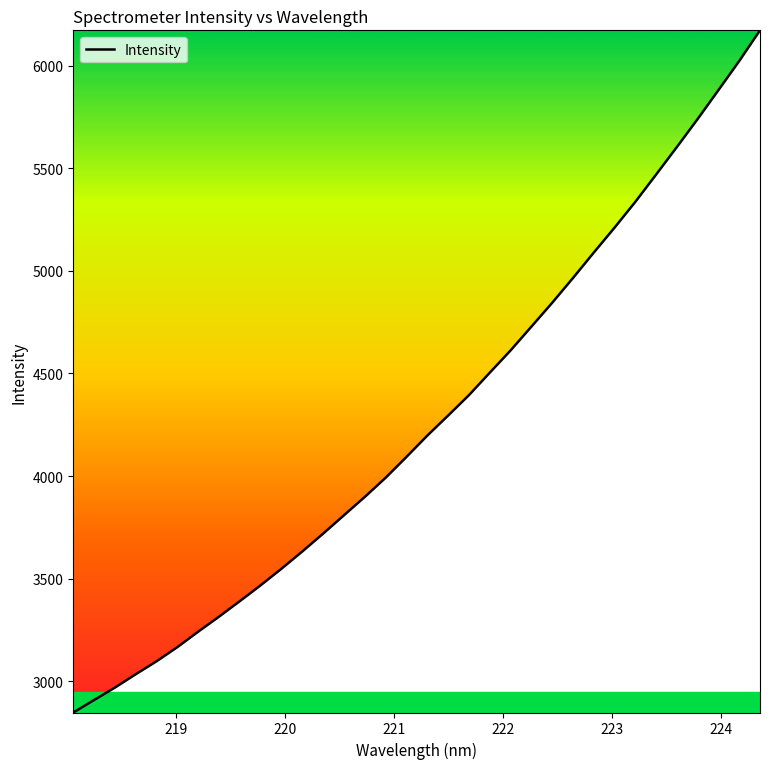

What is the maximum value shown in the chart?

6173.2